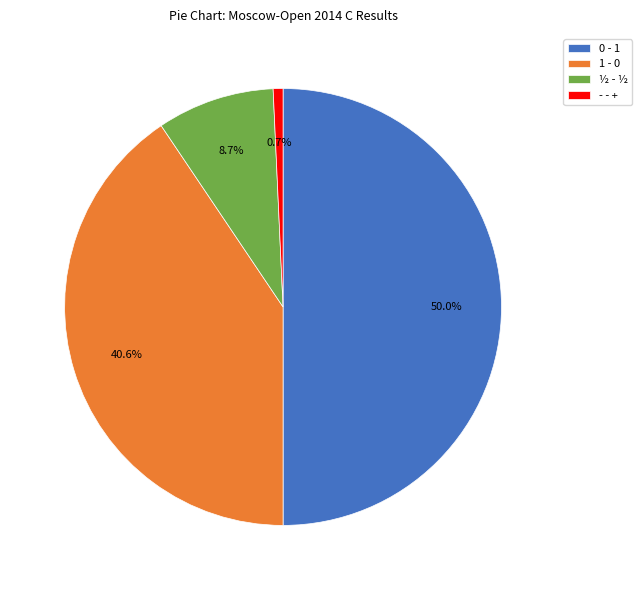

To the nearest percent, what is the average slice percentage?

25%